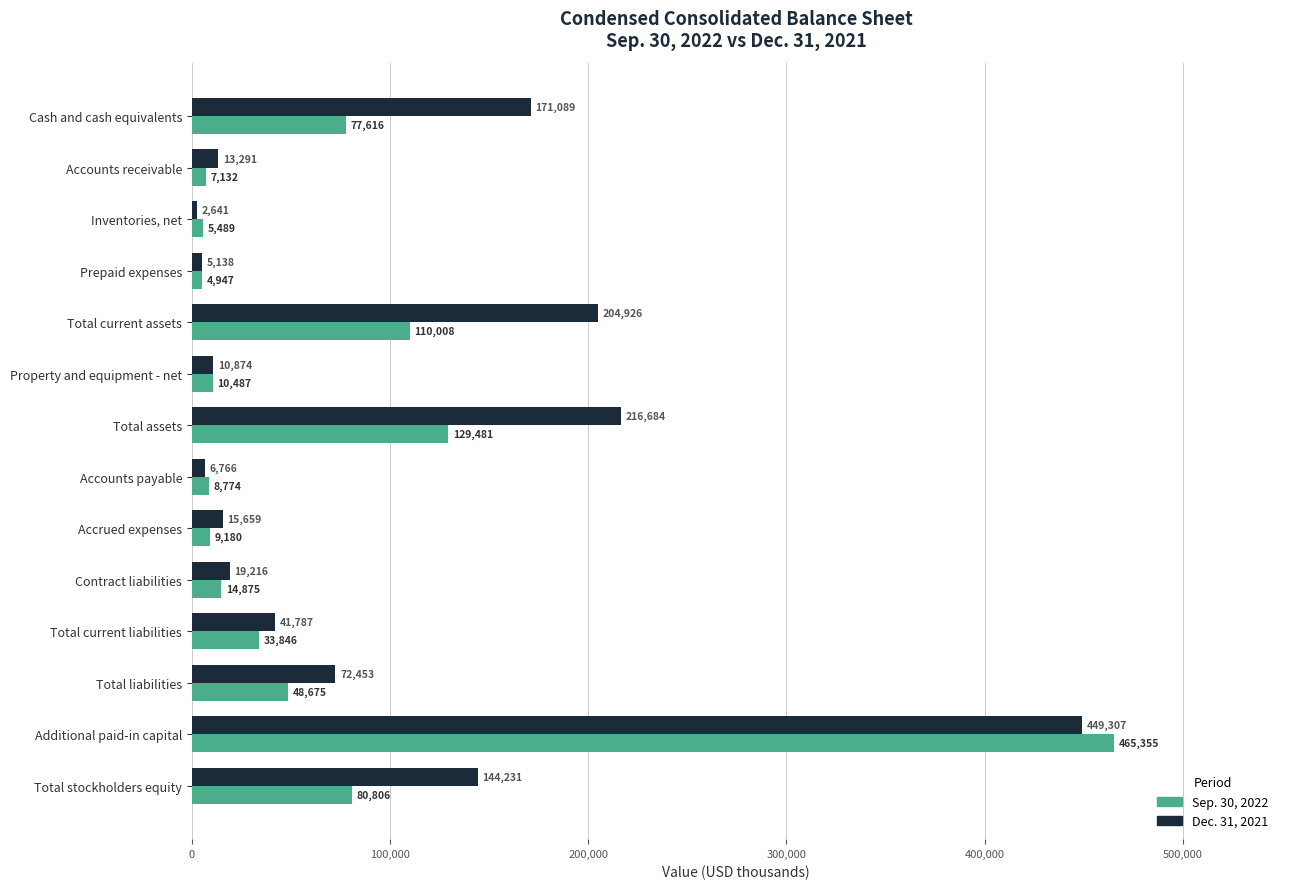

What is the greatest value displayed?

465355